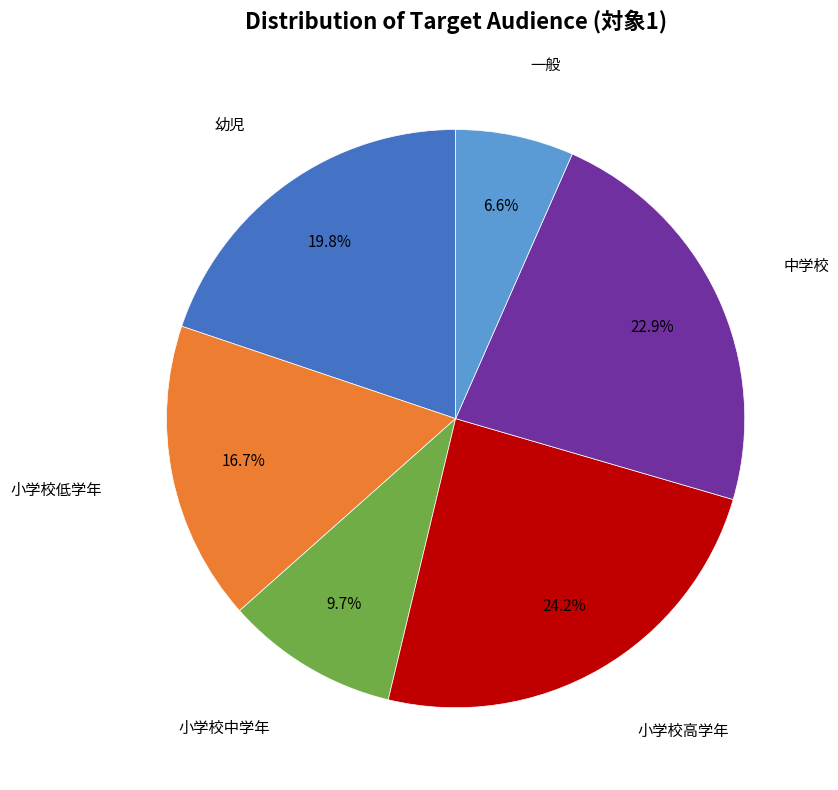

Count the number of slices in the pie.

6